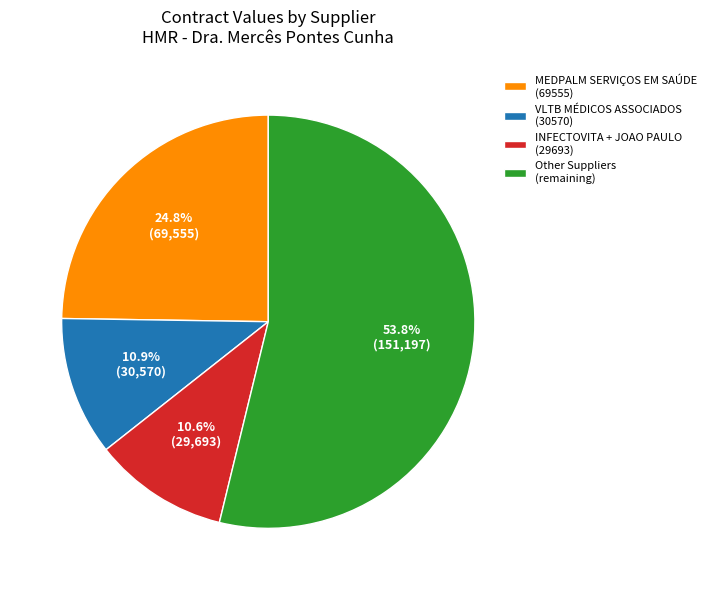

What is the majority slice?

Other Suppliers (remaining)